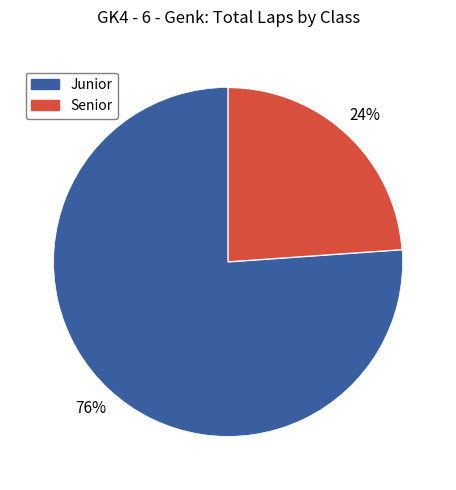

How many slices are in this pie chart?

2